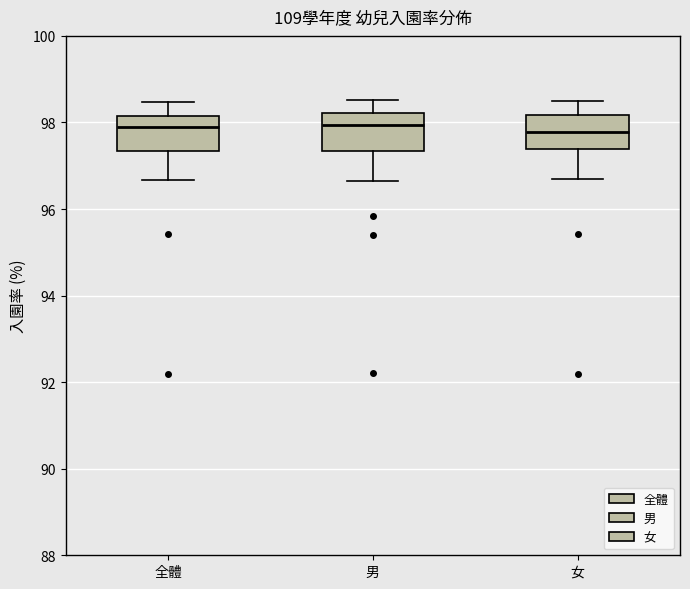

Reading left to right, transcribe this box plot: for each box, give where its median line is, the range the box spans, and where its two whiskers end, as read against the y-axis. The values are not printed on the chart, so give them approximately, as read against the axis.

全體: median 97.8, box 97.4 to 98.2, whiskers 96.6 to 98.4
男: median 98.0, box 97.4 to 98.2, whiskers 96.6 to 98.6
女: median 97.8, box 97.4 to 98.2, whiskers 96.6 to 98.6